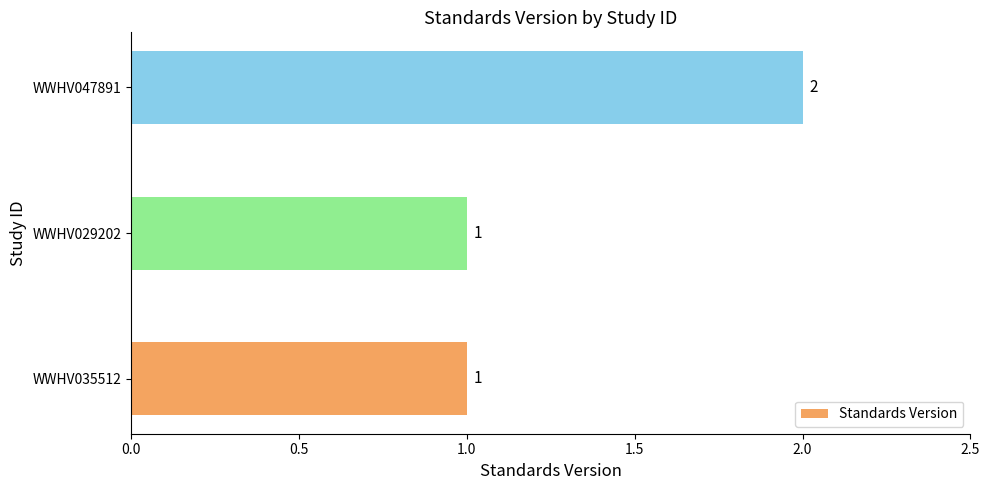

What is the average value?

1